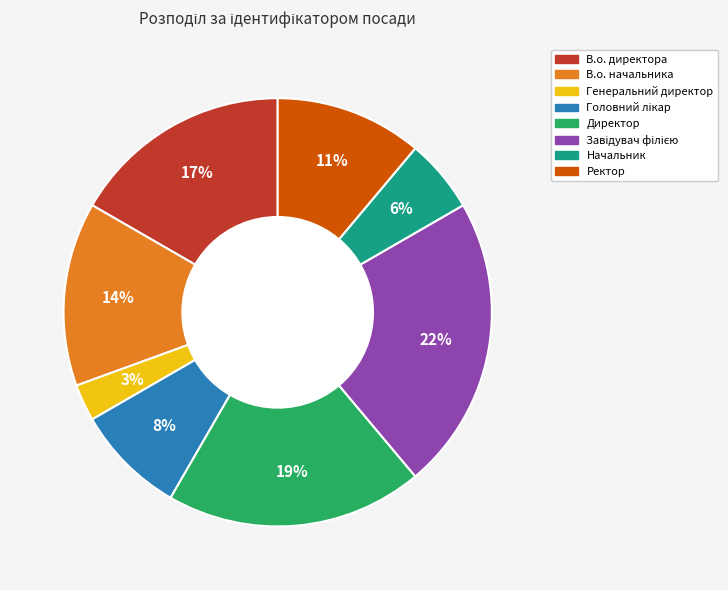

How many segments does this pie chart have?

8